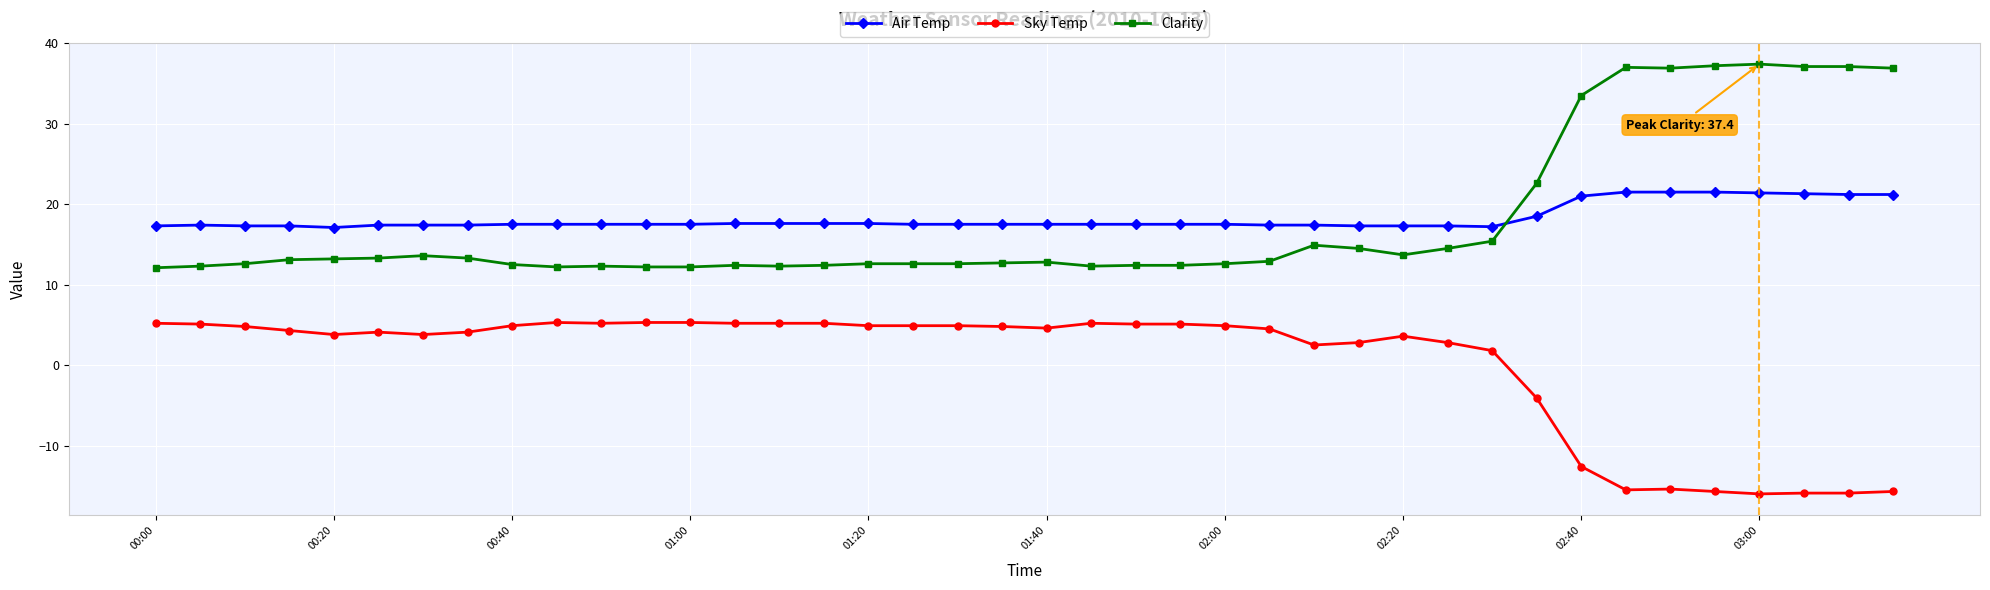

What are all the series names shown in the legend?

Air Temp, Sky Temp, Clarity